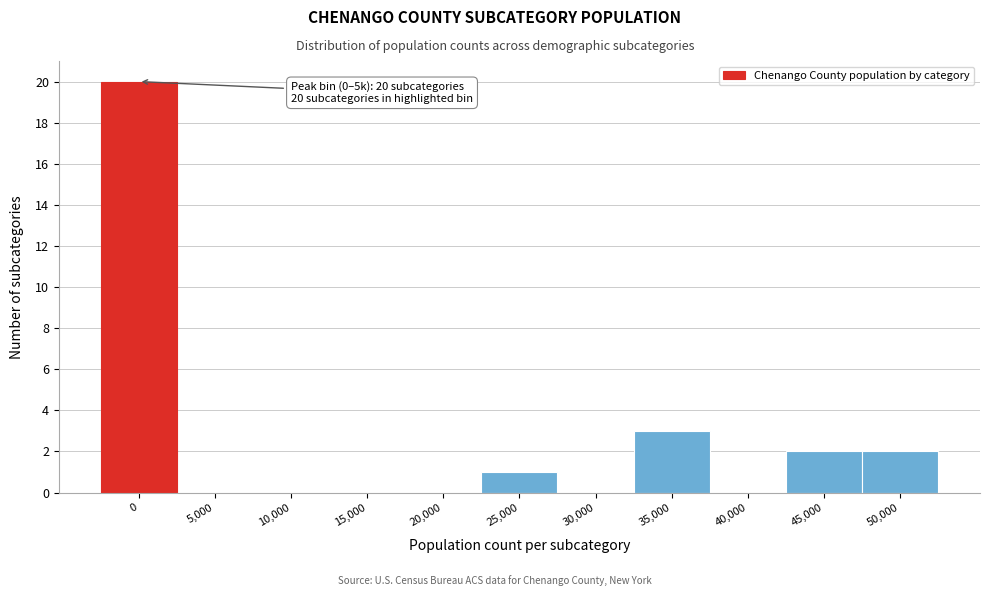

Reading left to right, transcribe all the data shown in this chart.

0=20	5,000=0	10,000=0	15,000=0	20,000=0	25,000=1	30,000=0	35,000=3	40,000=0	45,000=2	50,000=2